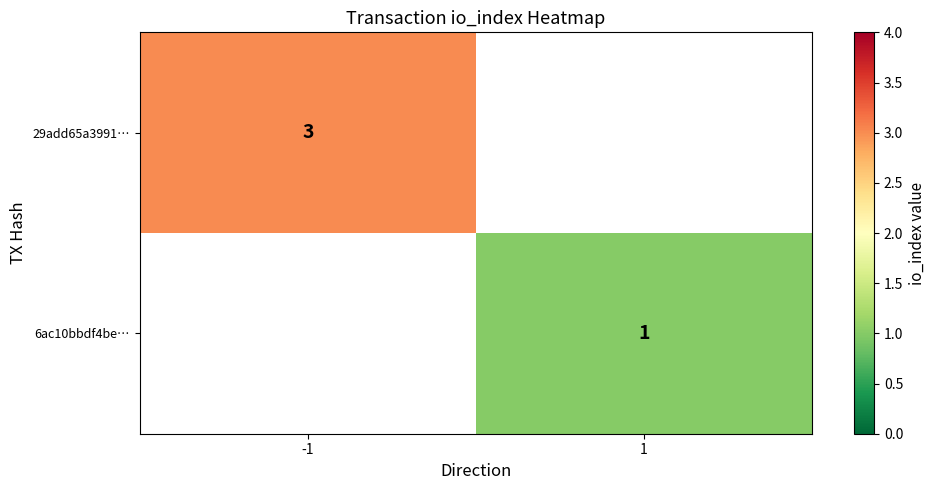

True or false: 6ac10bbdf4be… has a value of 2 at 1.

False